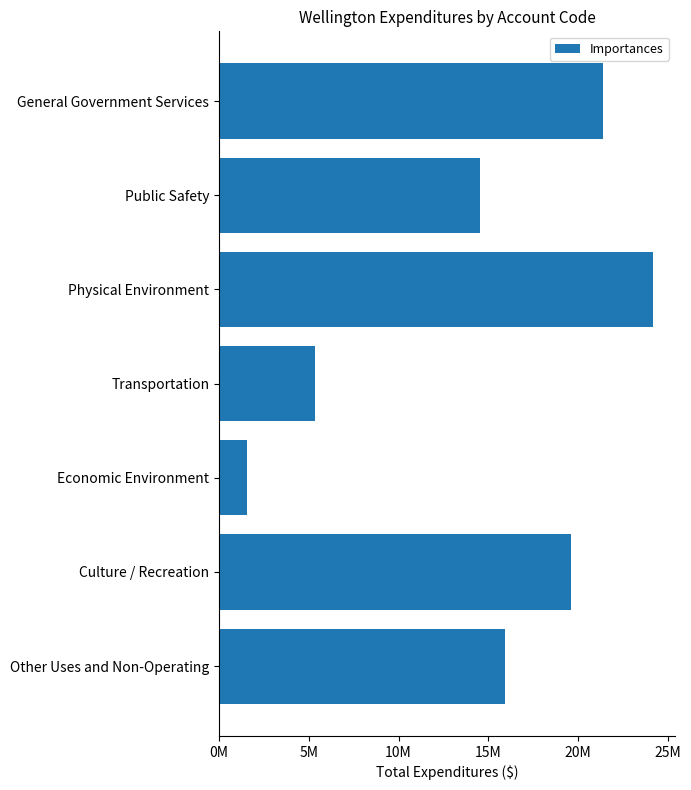

What is the average value?

14650343